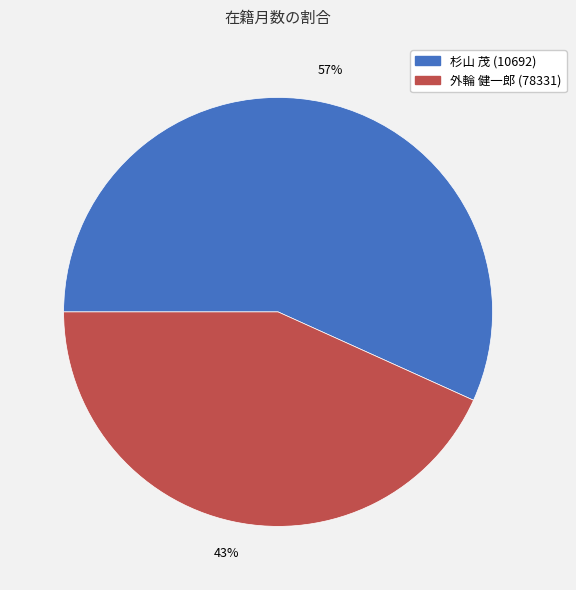

Which category has the smallest portion of the pie?

外輪 健一郎 (78331)